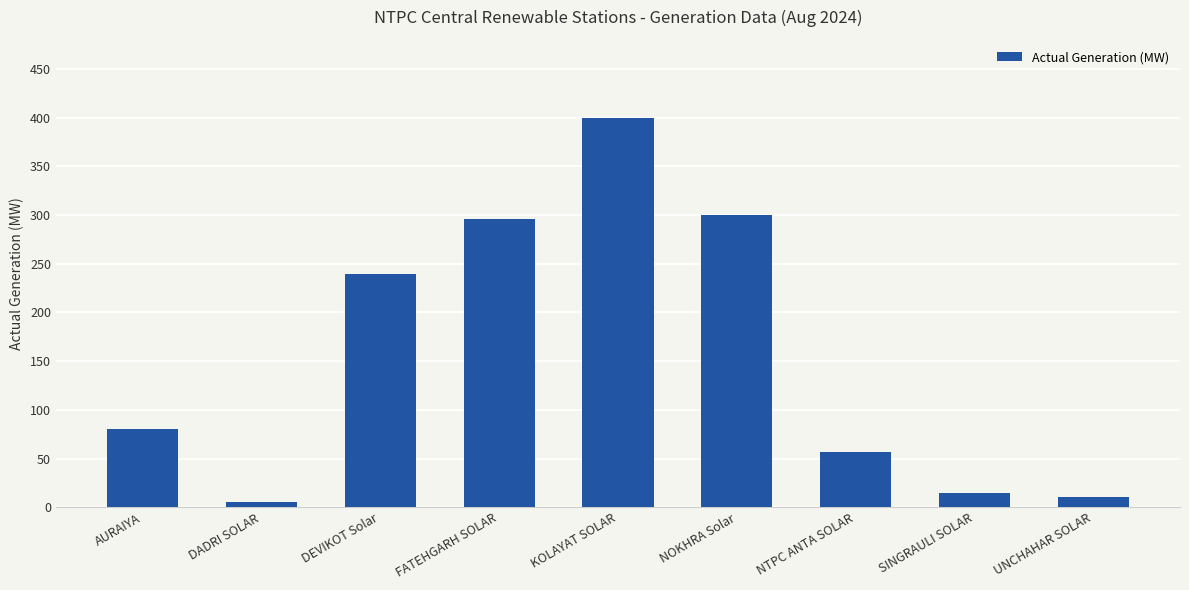

List the labels in order of value, largest first.

KOLAYAT SOLAR, NOKHRA Solar, FATEHGARH SOLAR, DEVIKOT Solar, AURAIYA, NTPC ANTA SOLAR, SINGRAULI SOLAR, UNCHAHAR SOLAR, DADRI SOLAR